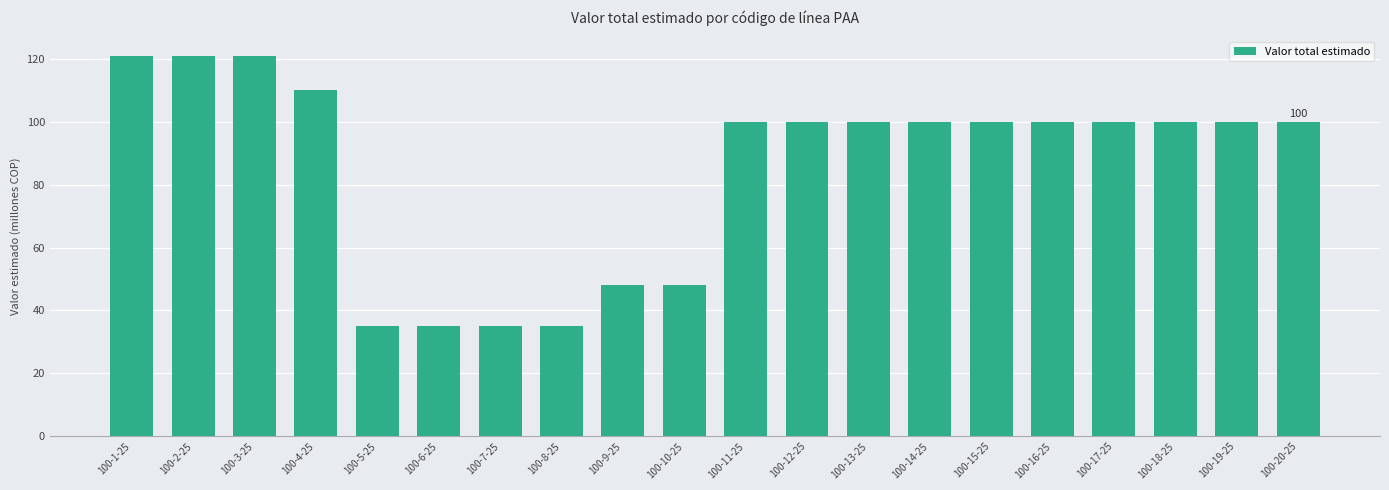

What is the smallest value displayed?

35